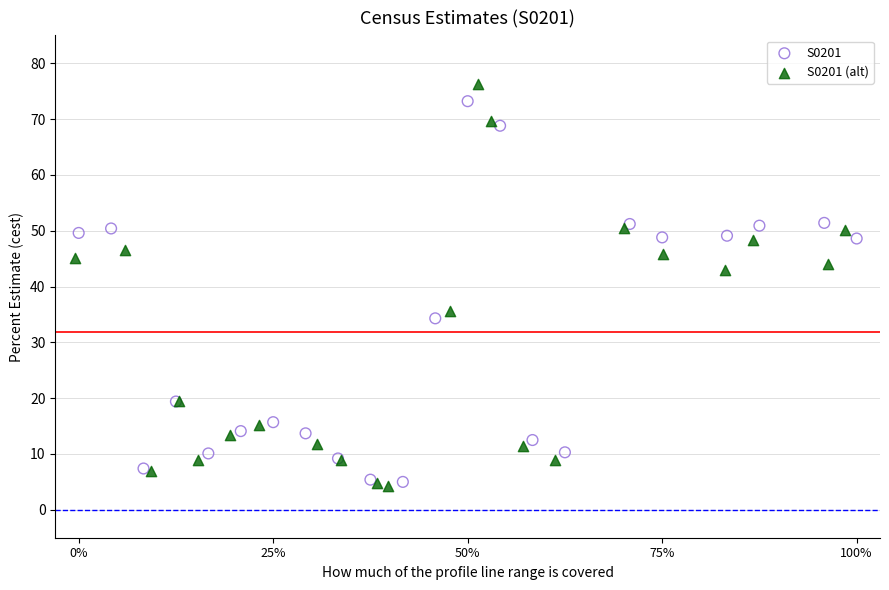

Which series has the widest spread of Y values?

S0201 (alt)